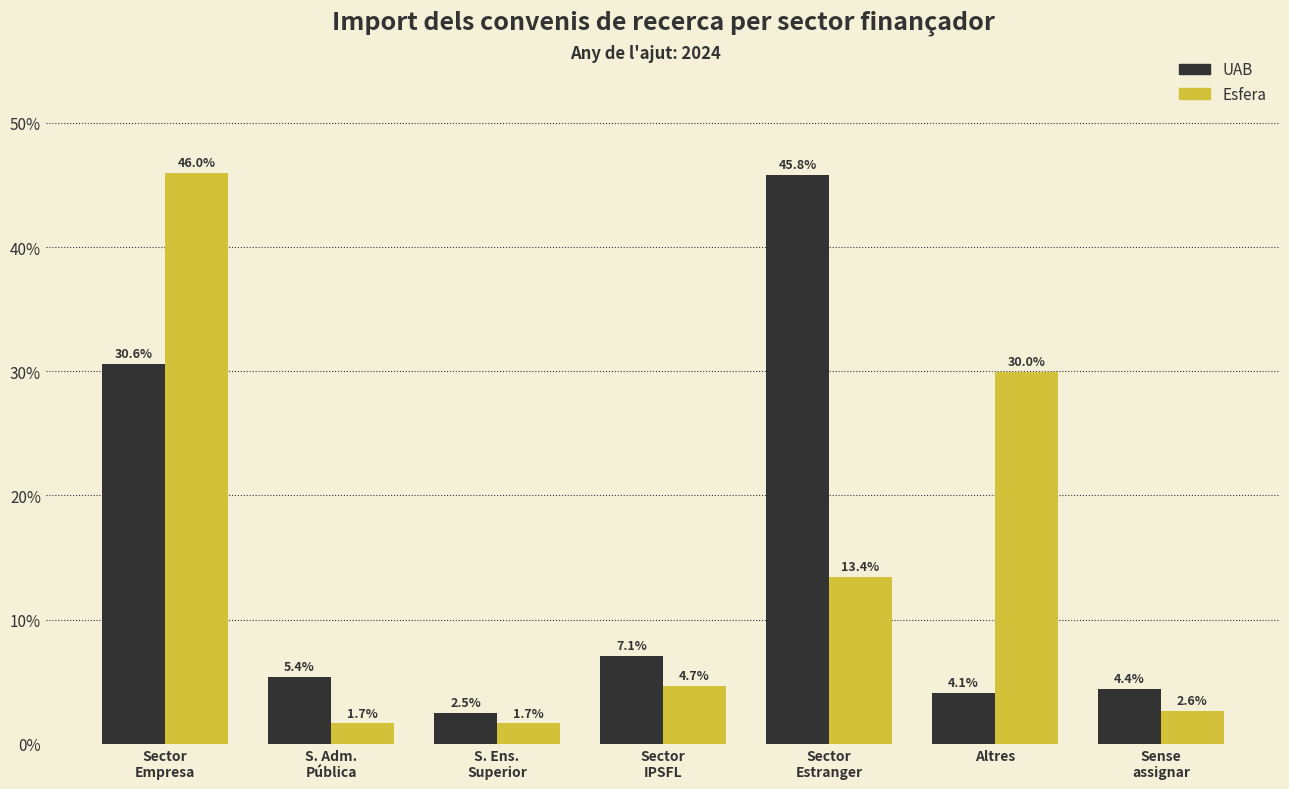

Reading right to left, what are all the values shown in this chart?

UAB: 4.4	4.1	45.8	7.1	2.5	5.4	30.6
Esfera: 2.6	30.0	13.4	4.7	1.7	1.7	46.0